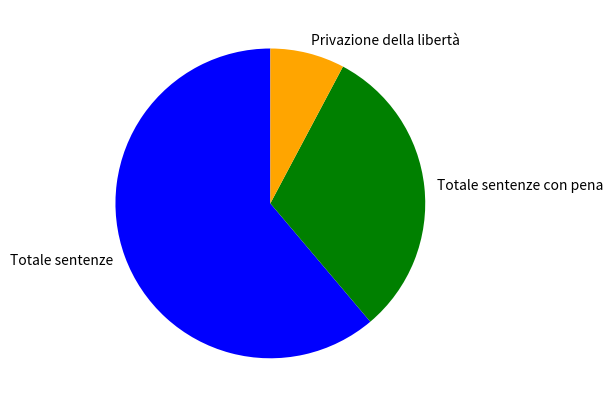

Rank the categories by value from lowest to highest.

Privazione della libertà, Totale sentenze con pena, Totale sentenze